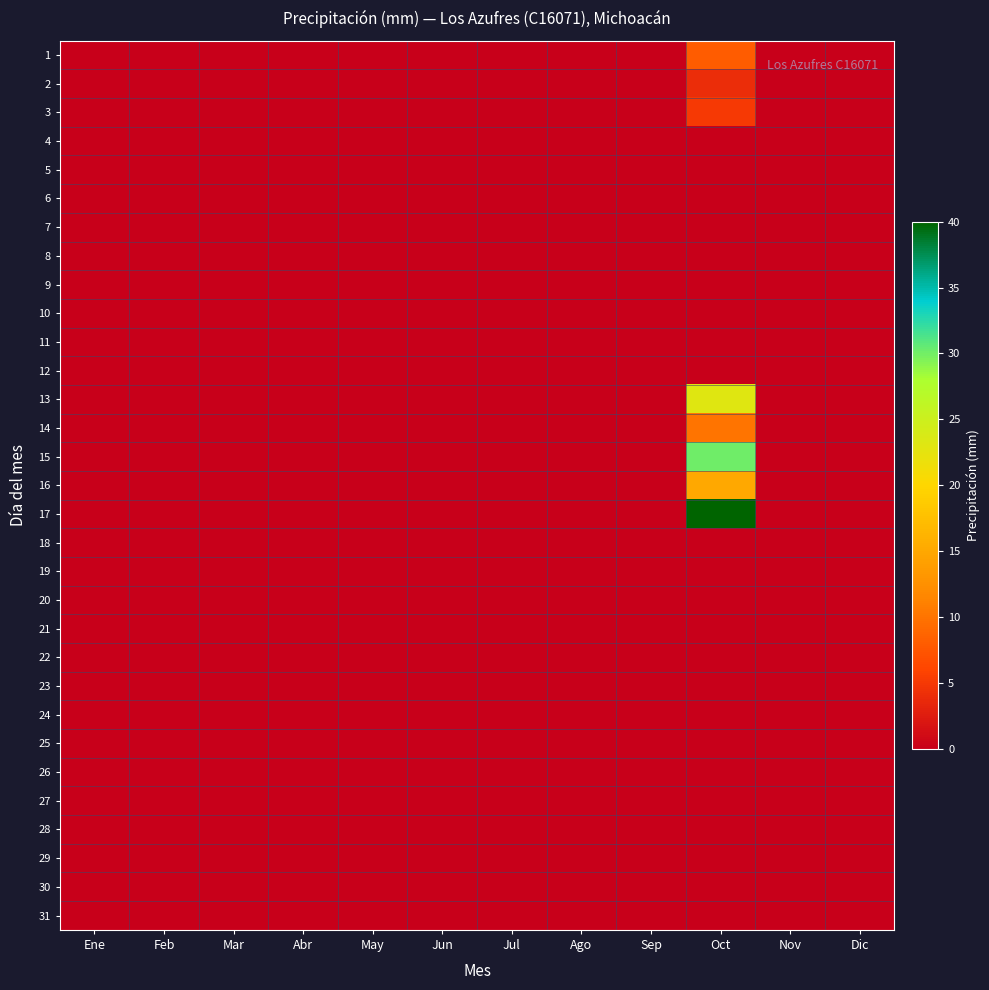

Which series has the largest total across all categories?

17